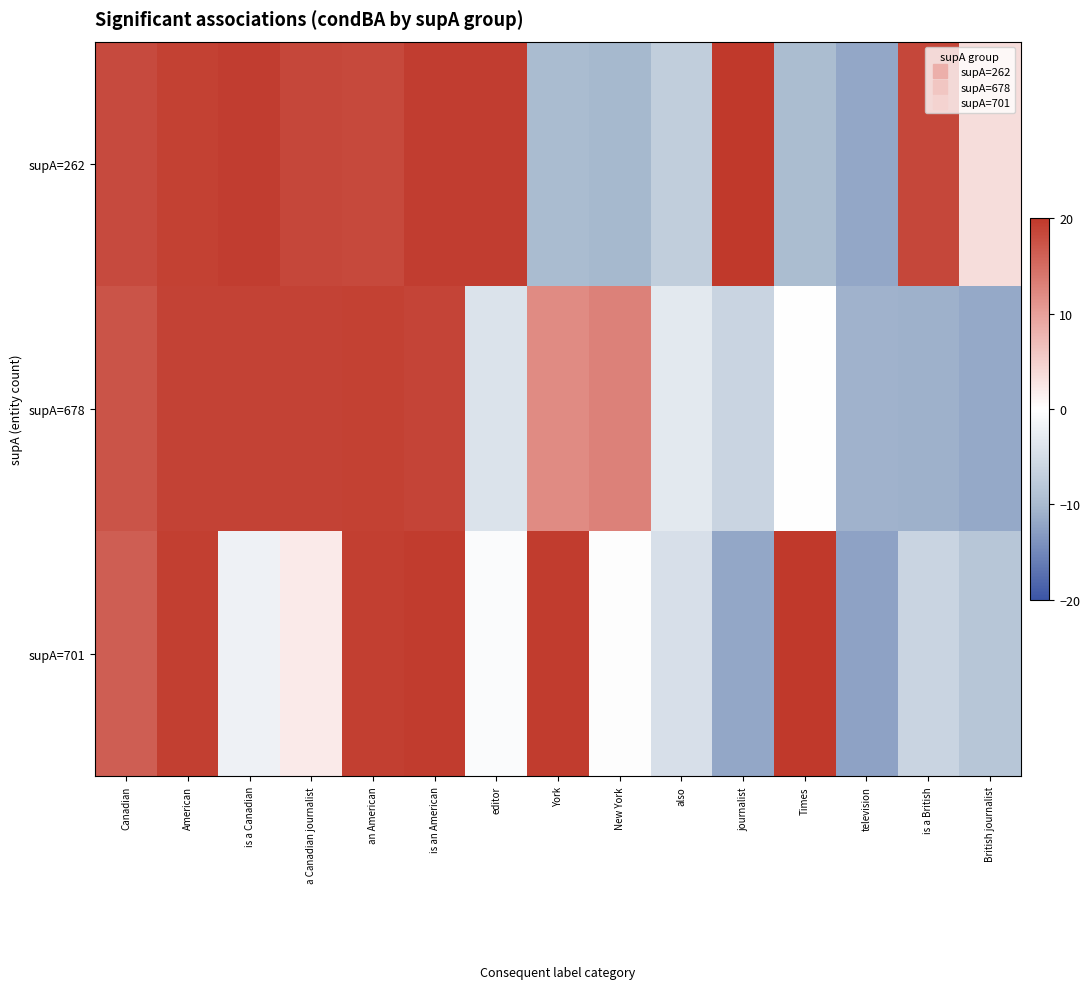

Rank the series by their average value, from highest to lowest.

supA=262, supA=678, supA=701